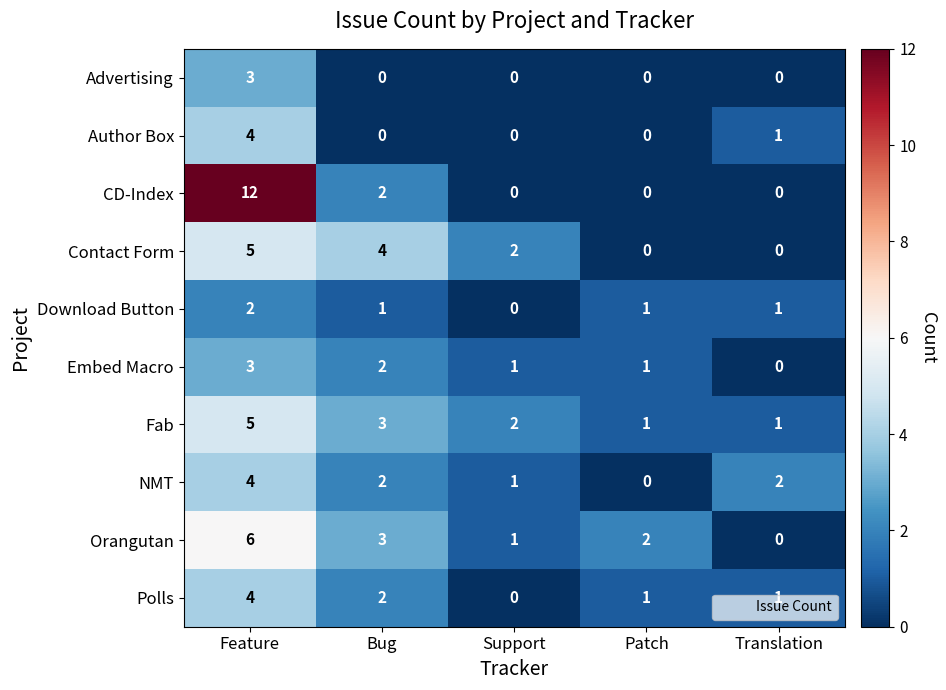

How many CD-Index values are between 0 and 2?

4